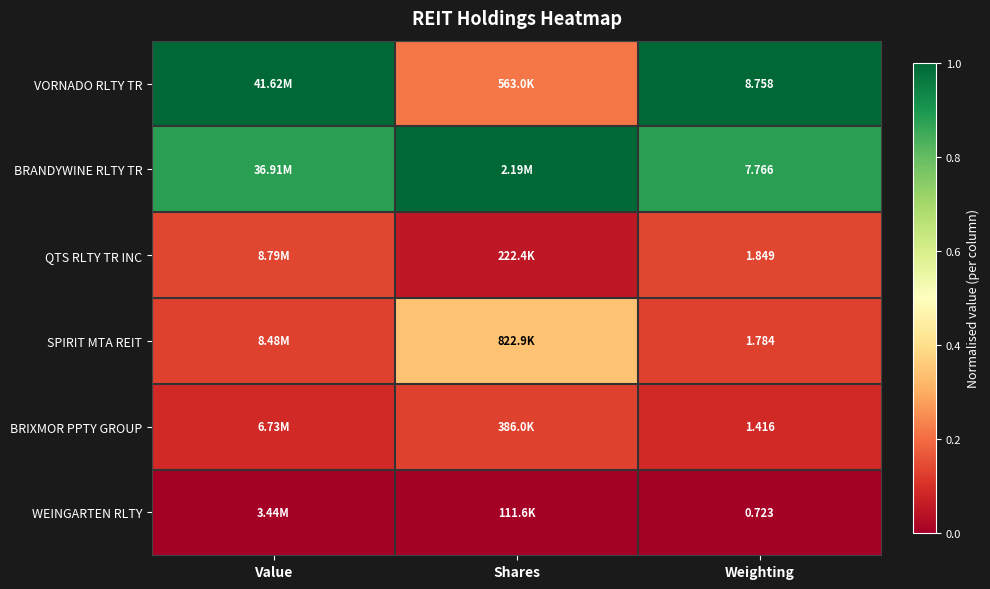

What is the highest value of the BRANDYWINE RLTY TR series?

1.0